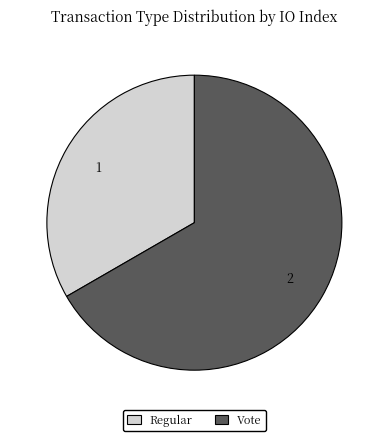

Rank the categories by value from highest to lowest.

Vote, Regular